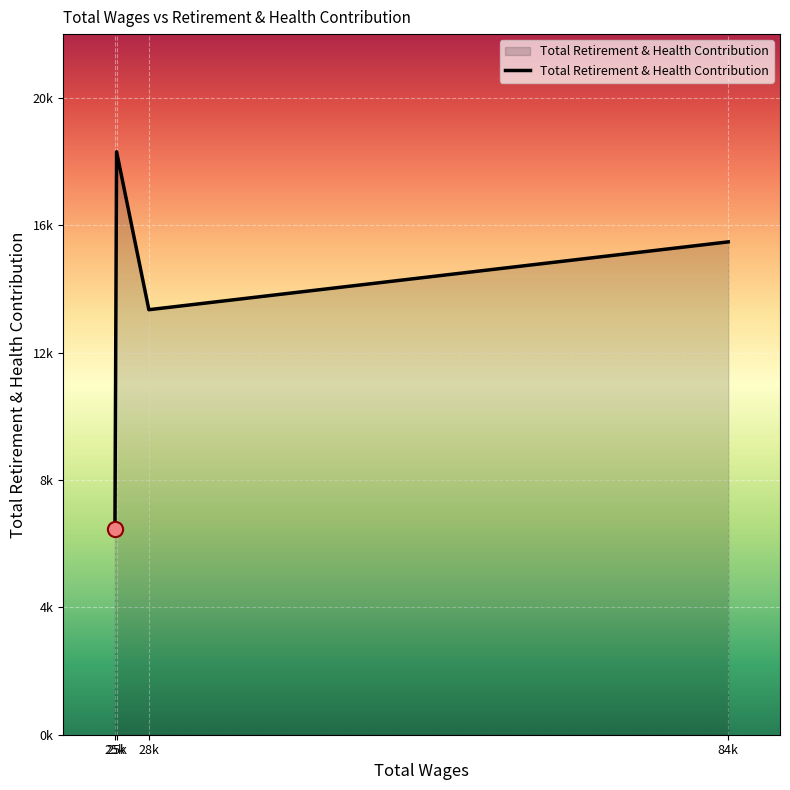

Does the chart have visible grid lines?

Yes